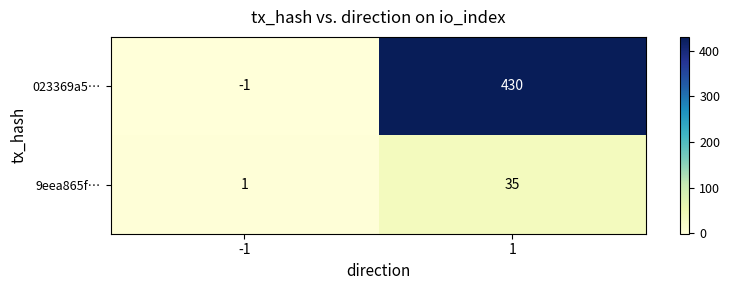

How many categories are shown in the chart?

2